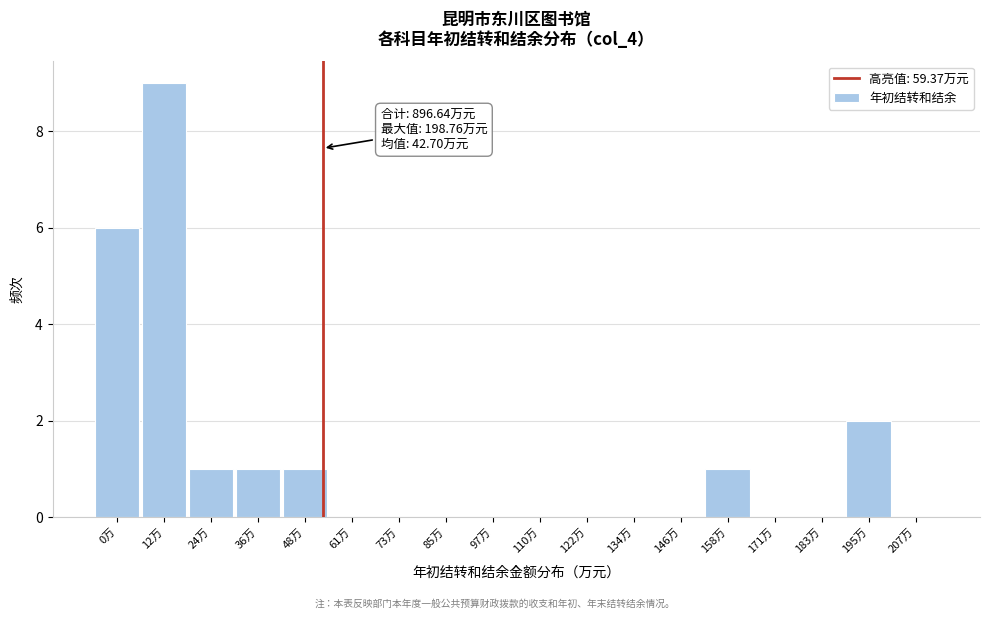

Reading right to left, what are all the values shown in this chart?

207万=0	195万=2	183万=0	171万=0	158万=1	146万=0	134万=0	122万=0	110万=0	97万=0	85万=0	73万=0	61万=0	48万=1	36万=1	24万=1	12万=9	0万=6